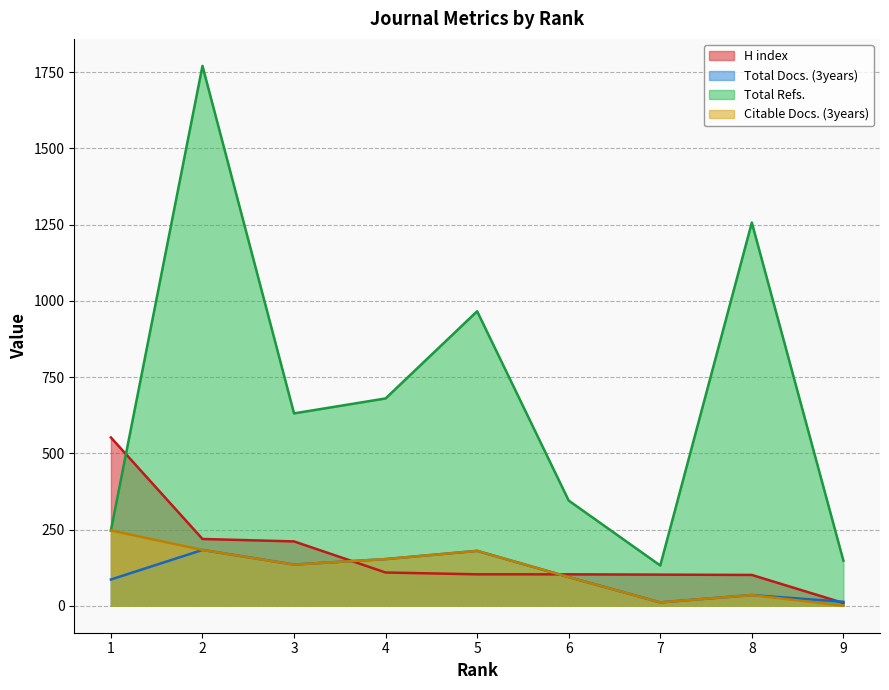

Reading left to right, extract all data points from this chart.

H index: 552	219	211	109	103	103	102	101	9
Total Docs. (3years): 86	183	135	153	180	94	11	35	13
Total Refs.: 247	1771	631	680	966	345	132	1257	148
Citable Docs. (3years): 247	183	135	153	180	94	11	35	0